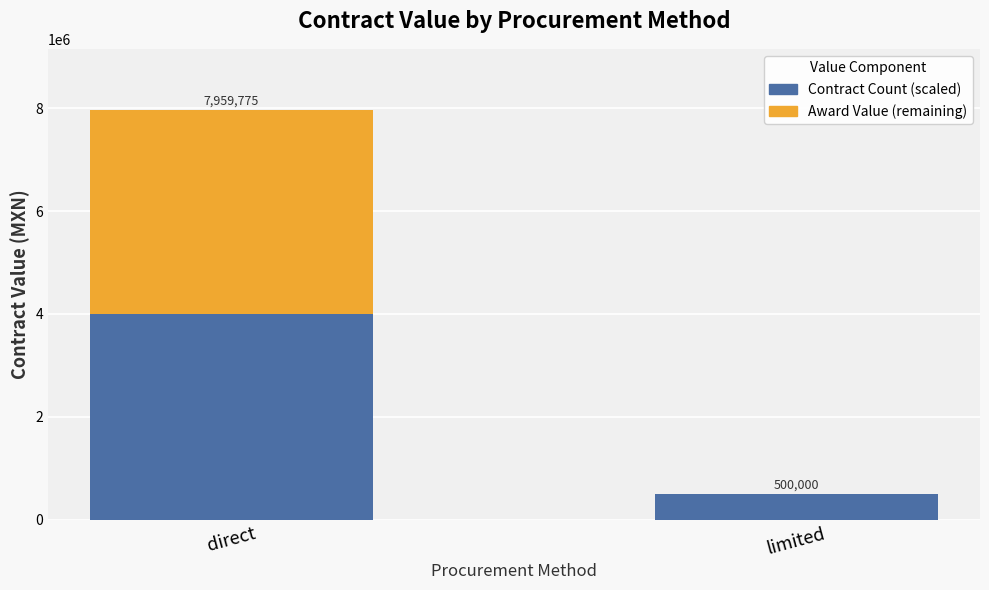

True or false: Contract Count (scaled) has a value of 4000000.0 at direct.

True